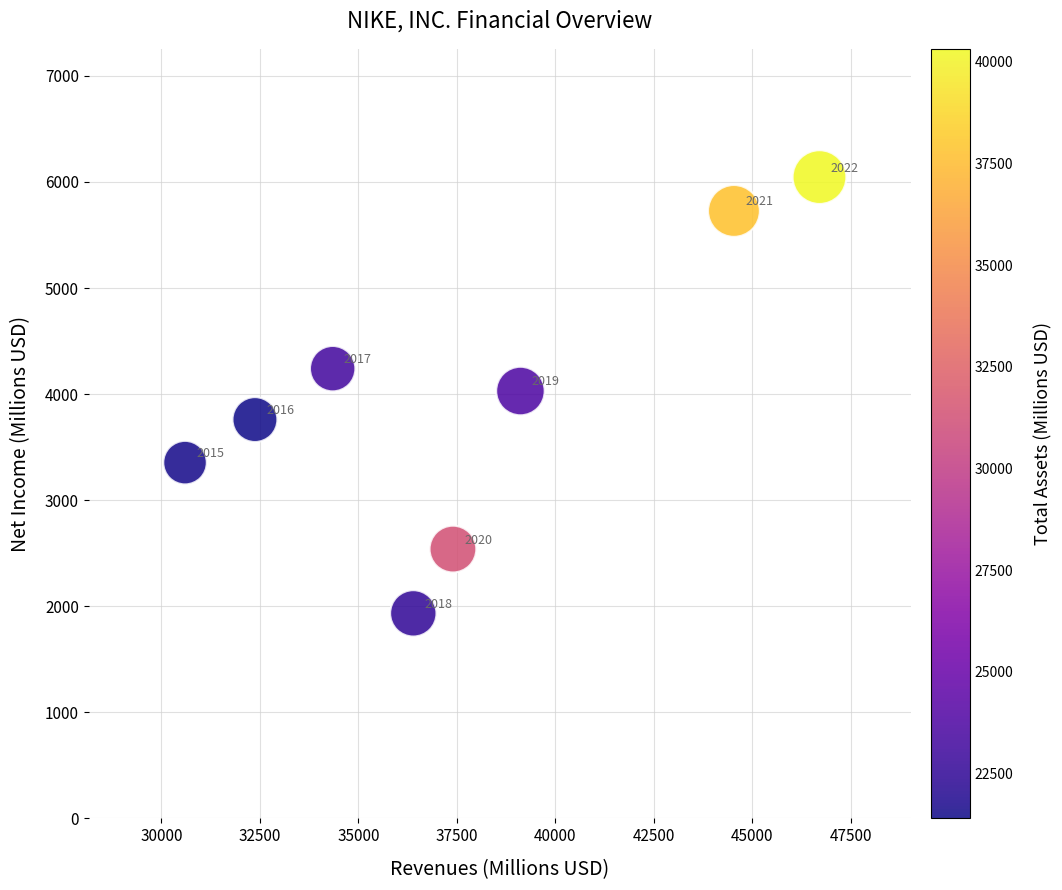

What Y value in the scatter plot is closest to 3989?

4029